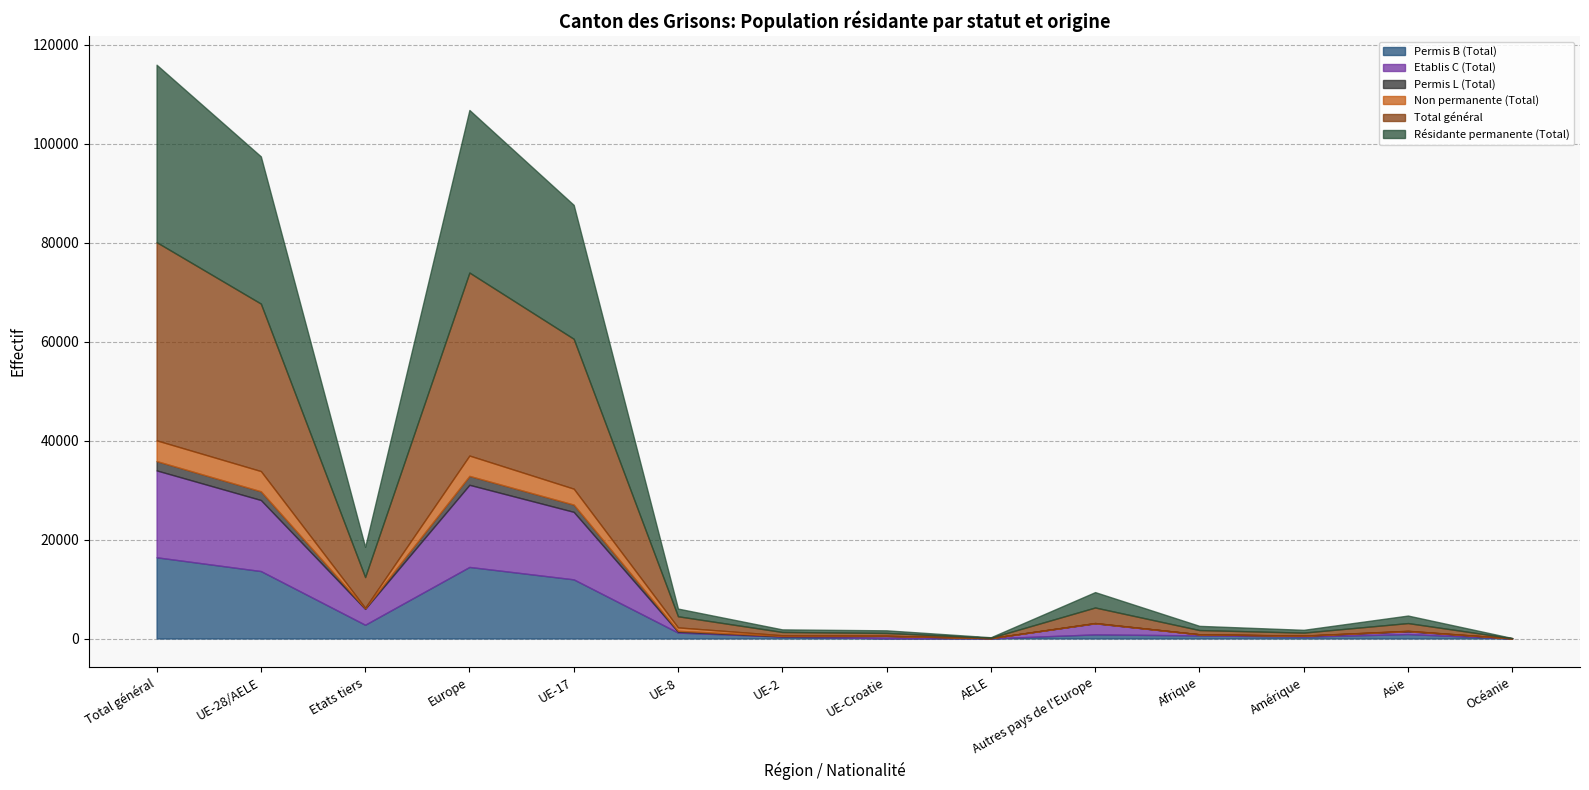

What is the approximate value of Permis B (Total) at Total général, to the nearest 50?

16400